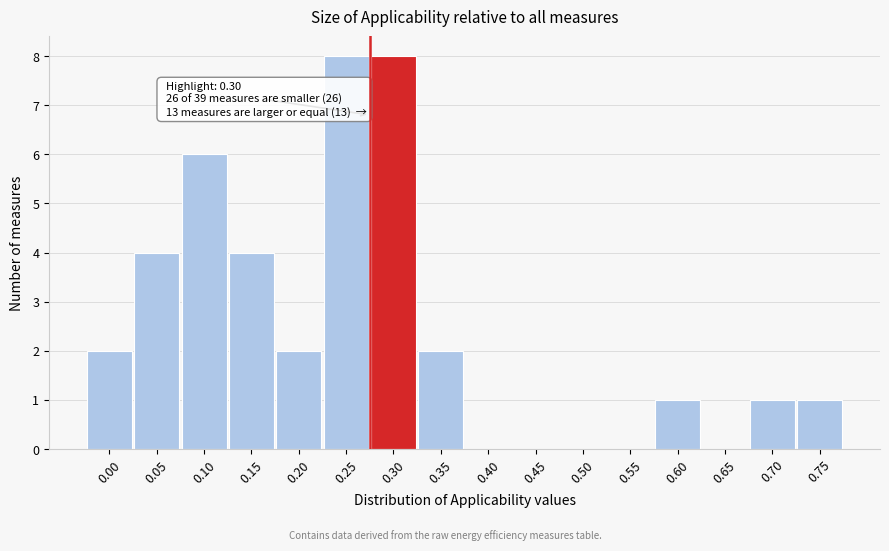

Reading left to right, transcribe all the data shown in this chart.

0.00=2	0.05=4	0.10=6	0.15=4	0.20=2	0.25=8	0.30=8	0.35=2	0.40=0	0.45=0	0.50=0	0.55=0	0.60=1	0.65=0	0.70=1	0.75=1